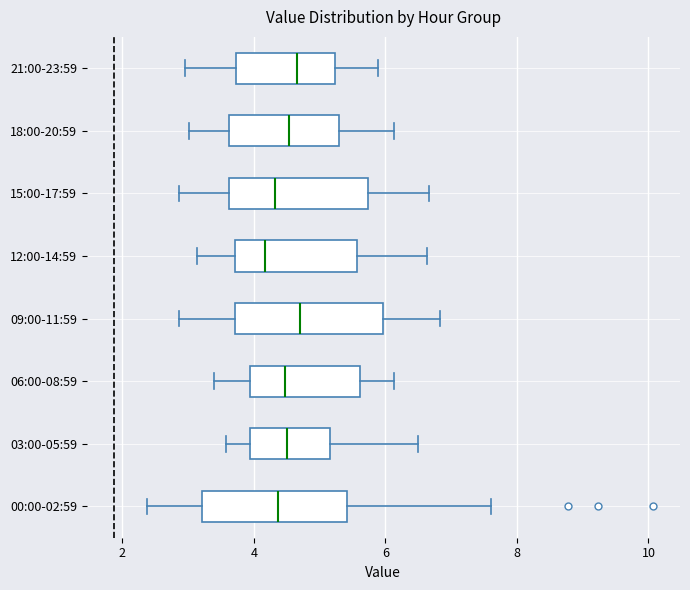

Reading bottom to top, read every box against the x-axis: the position of its median line, the range the box covers, and the ends of its whiskers. The values are not printed on the chart, so give them approximately, as read against the axis.

00:00-02:59: median 4.4, box 3.2 to 5.4, whiskers 2.4 to 7.6
03:00-05:59: median 4.6, box 4.0 to 5.2, whiskers 3.6 to 6.6
06:00-08:59: median 4.4, box 4.0 to 5.6, whiskers 3.4 to 6.2
09:00-11:59: median 4.8, box 3.8 to 6.0, whiskers 2.8 to 6.8
12:00-14:59: median 4.2, box 3.8 to 5.6, whiskers 3.2 to 6.6
15:00-17:59: median 4.4, box 3.6 to 5.8, whiskers 2.8 to 6.6
18:00-20:59: median 4.6, box 3.6 to 5.2, whiskers 3.0 to 6.2
21:00-23:59: median 4.6, box 3.8 to 5.2, whiskers 3.0 to 5.8